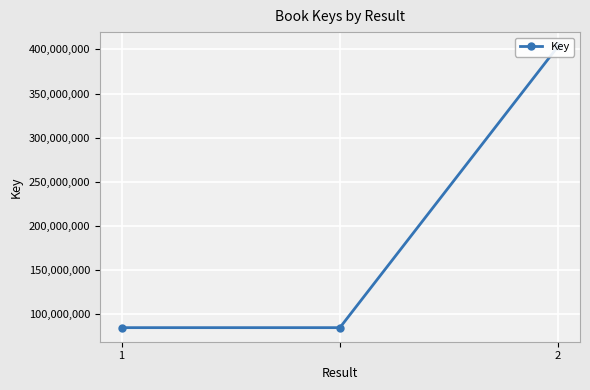

Count the values in the range 84832335 to 403718942.

3